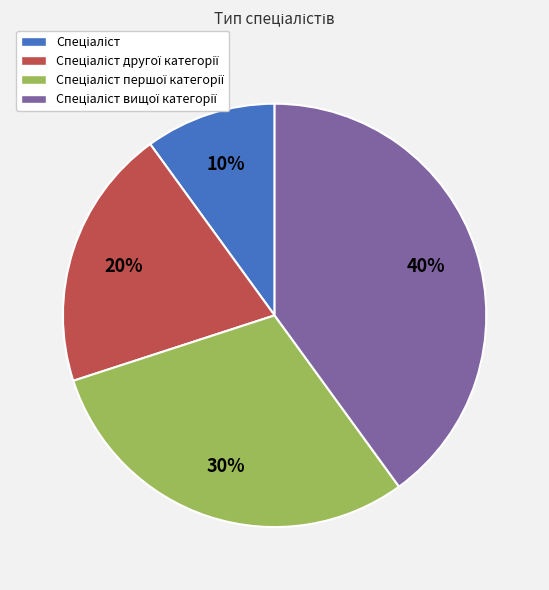

Does any single category account for the majority?

No